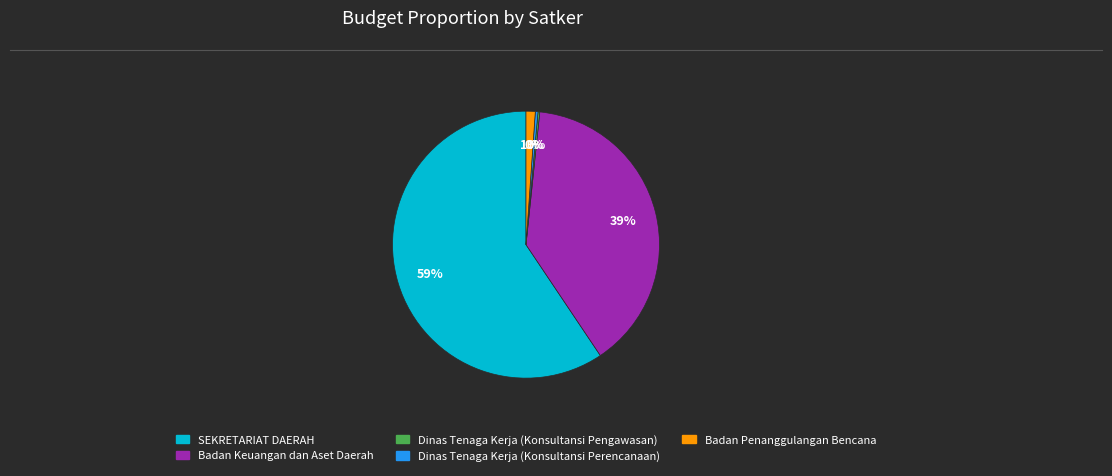

What percentage is the Badan Keuangan dan Aset Daerah slice, to the nearest percent?

39%